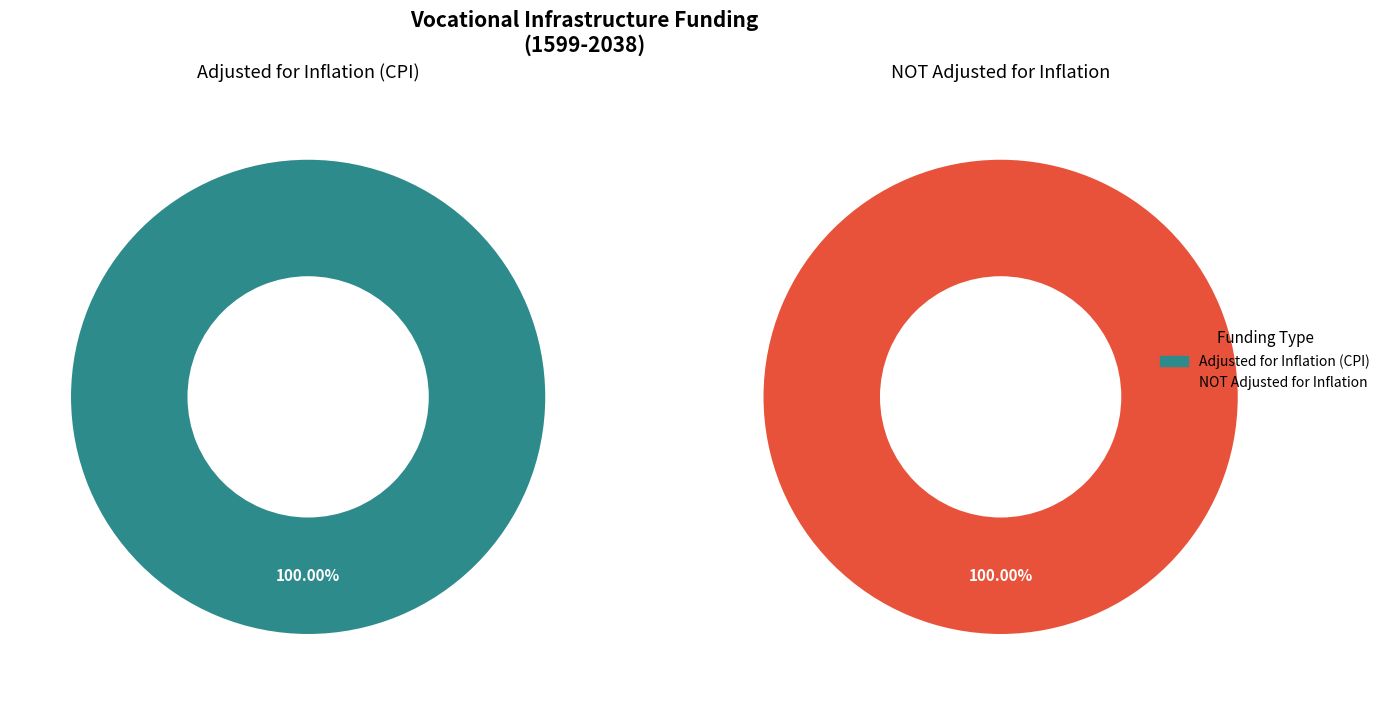

Is it true that adjusted_values is 99% of the pie?

False